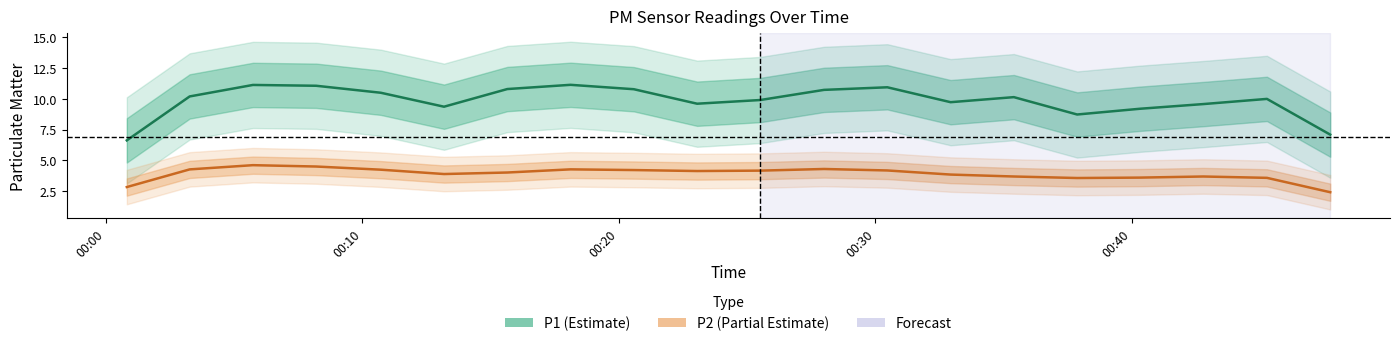

Rank the series by their maximum value, from lowest to highest.

P2, P1